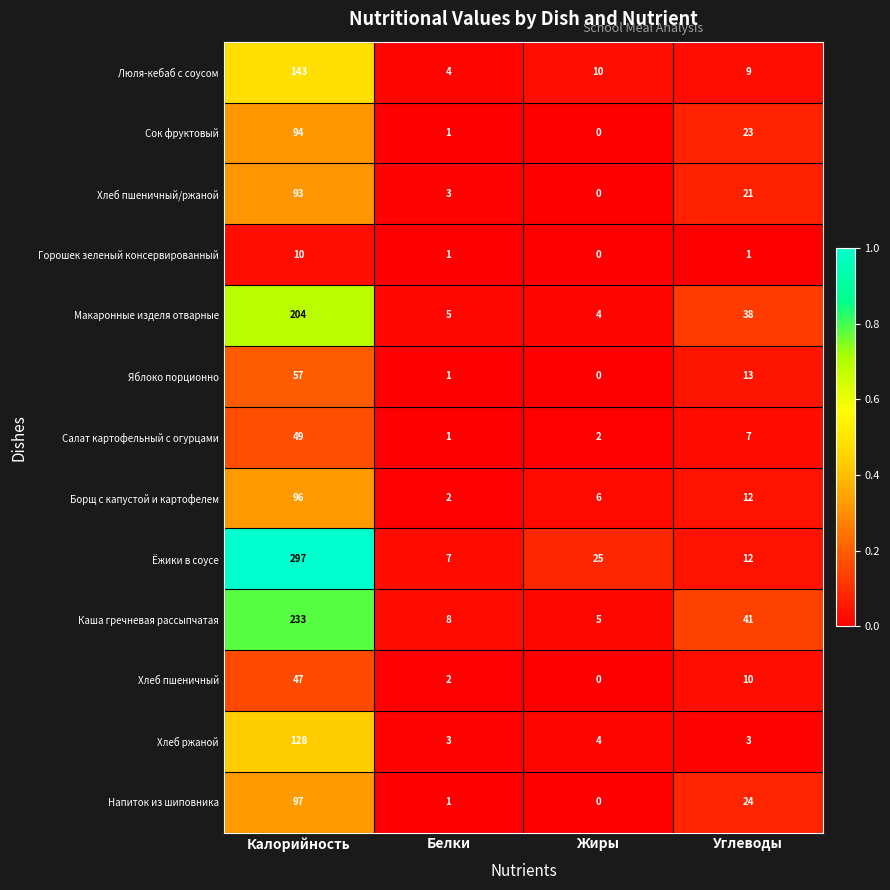

Which series has the largest total across all categories?

Ёжики в соусе